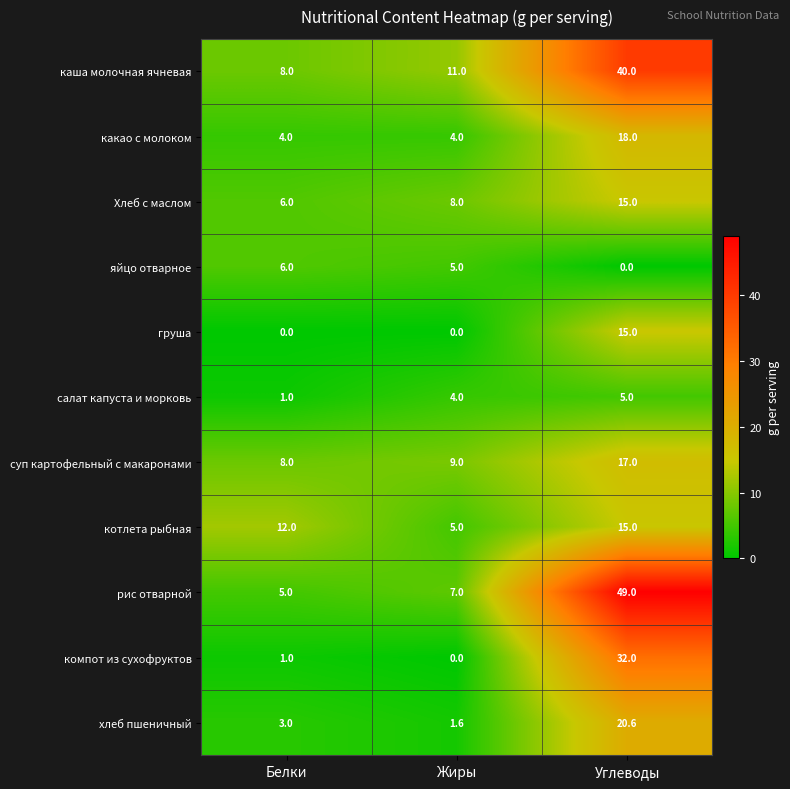

What is the total value across all series at Белки?

54.0